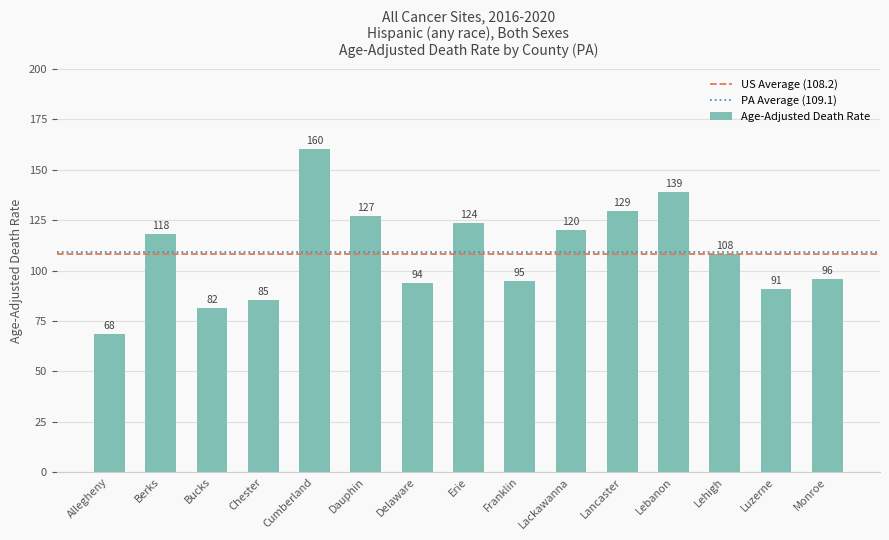

What position from the left is Dauphin?

6